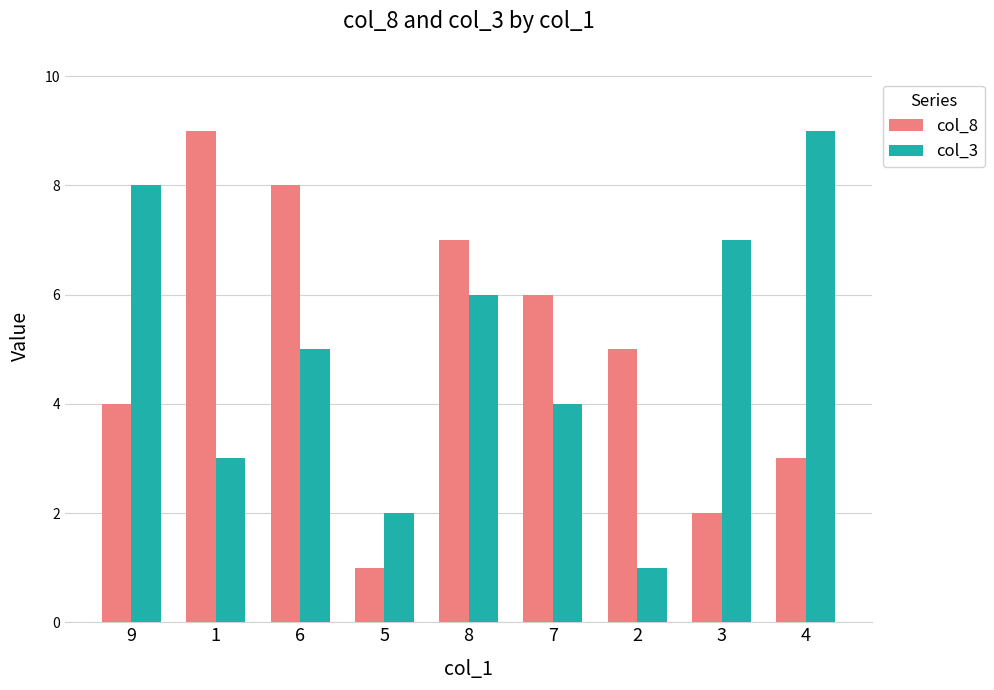

Is the value of col_8 at 3 greater than the value of col_3 at 2?

Yes